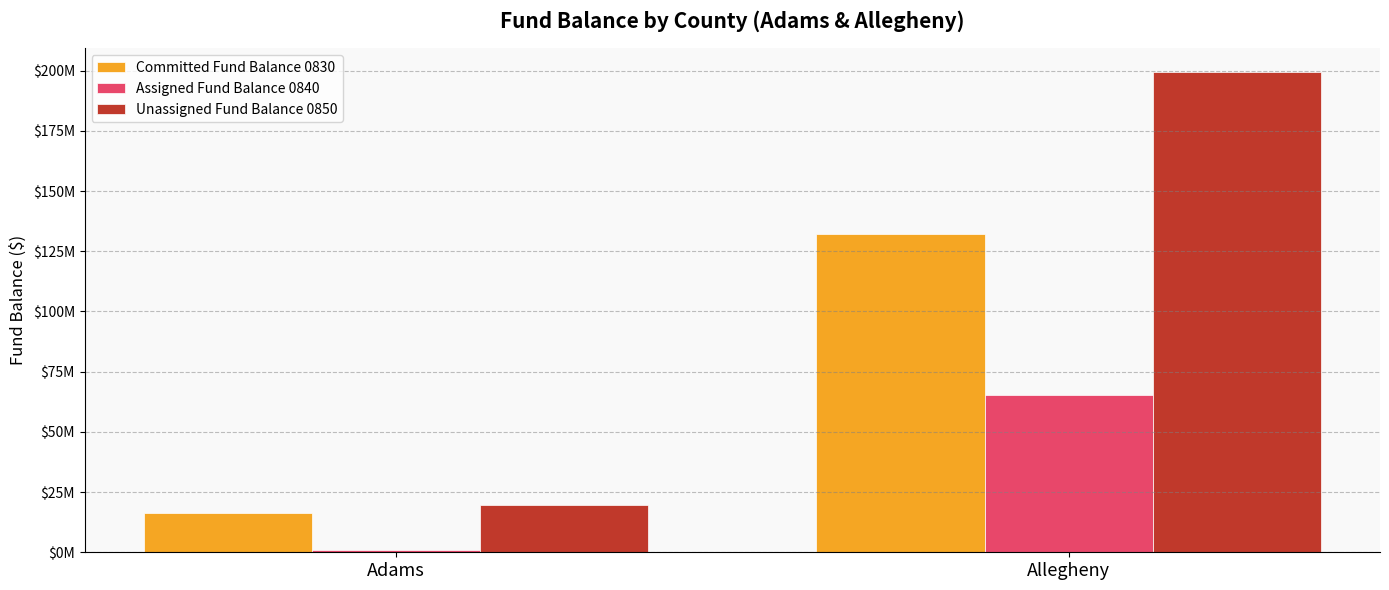

List the series in order of their peak value, lowest first.

Assigned Fund Balance 0840, Committed Fund Balance 0830, Unassigned Fund Balance 0850